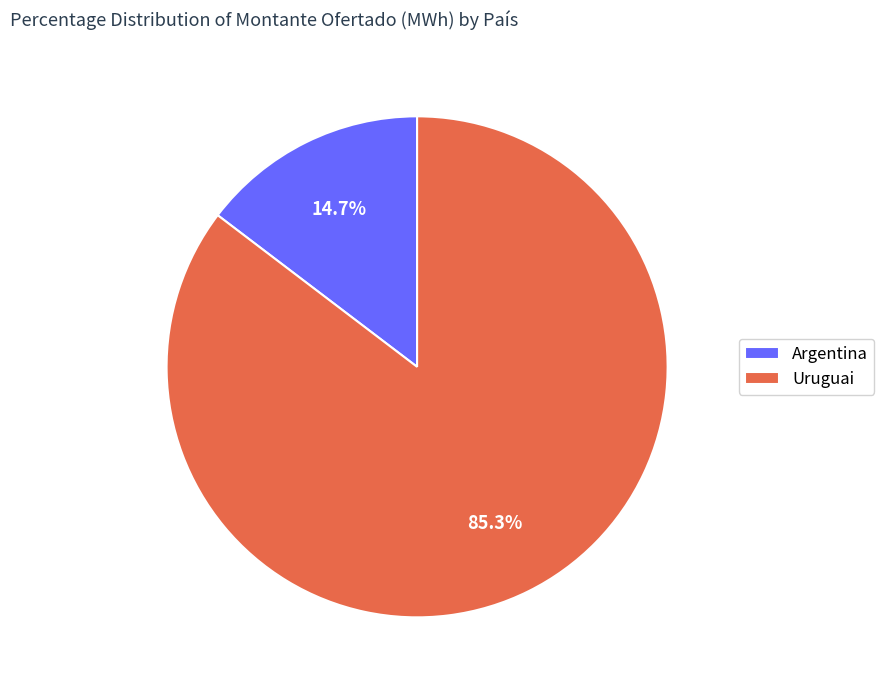

What percentage is the Uruguai slice, to the nearest percent?

85%